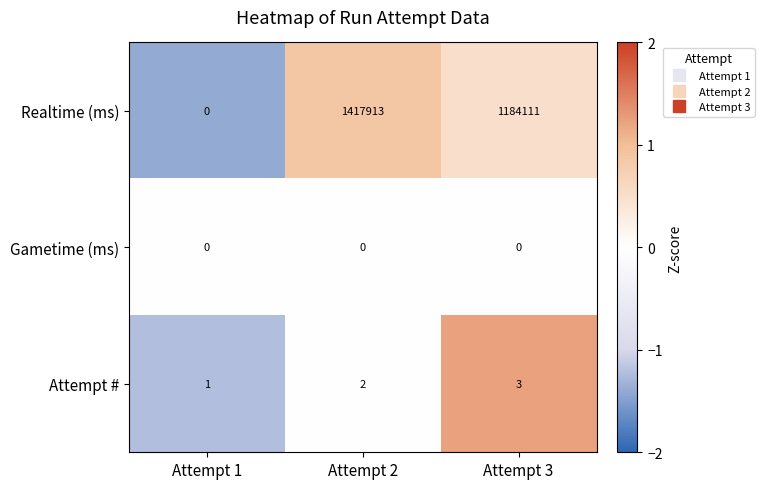

At which category is the sum across all series the highest?

Attempt 2